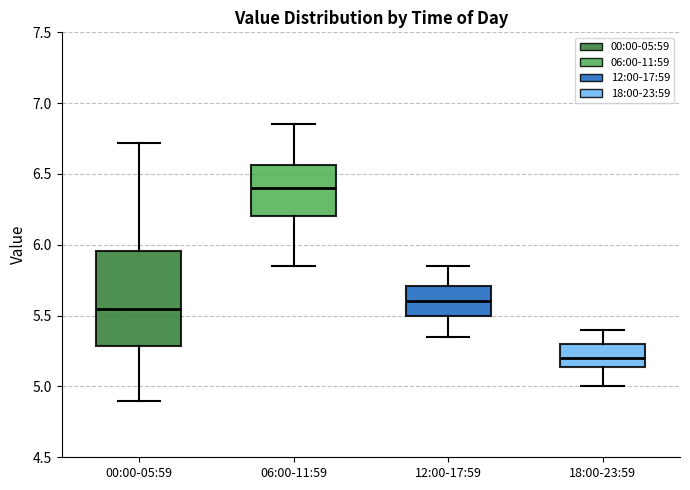

Which box's median line is the highest?

06:00-11:59